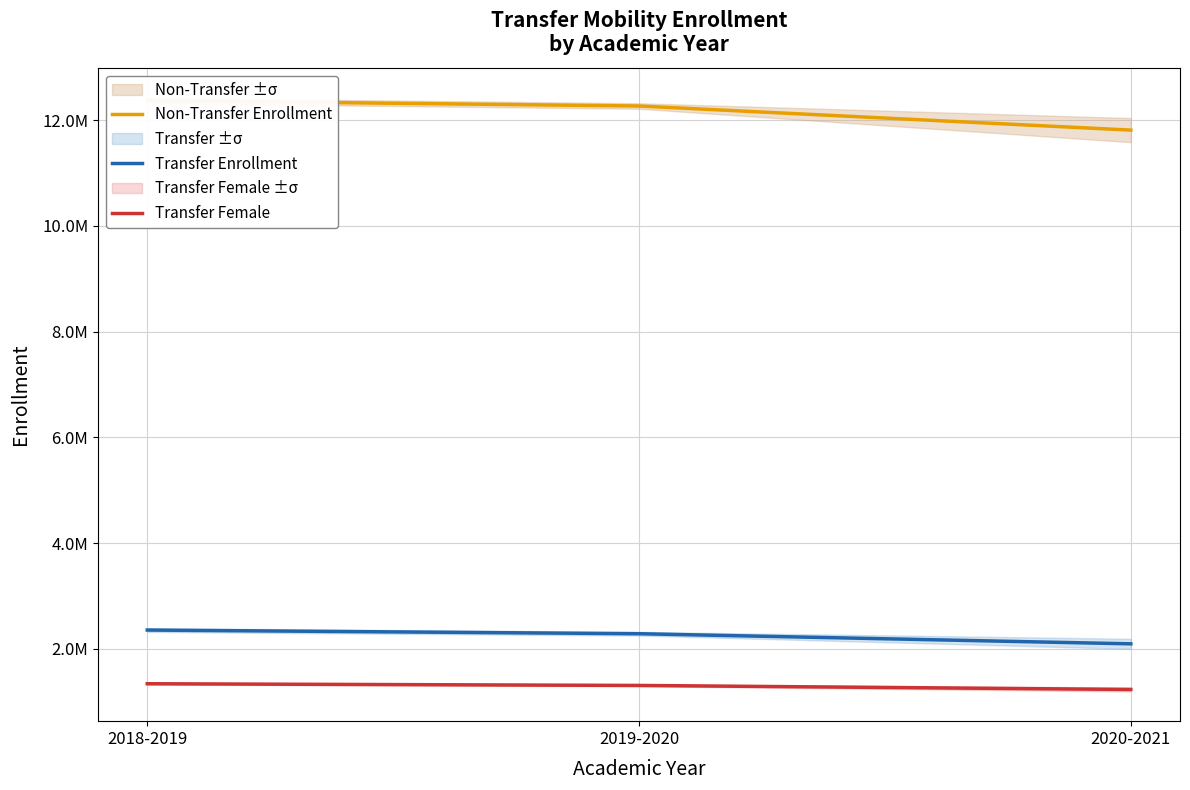

Which category has the highest value in the Transfer Female series?

2018-2019